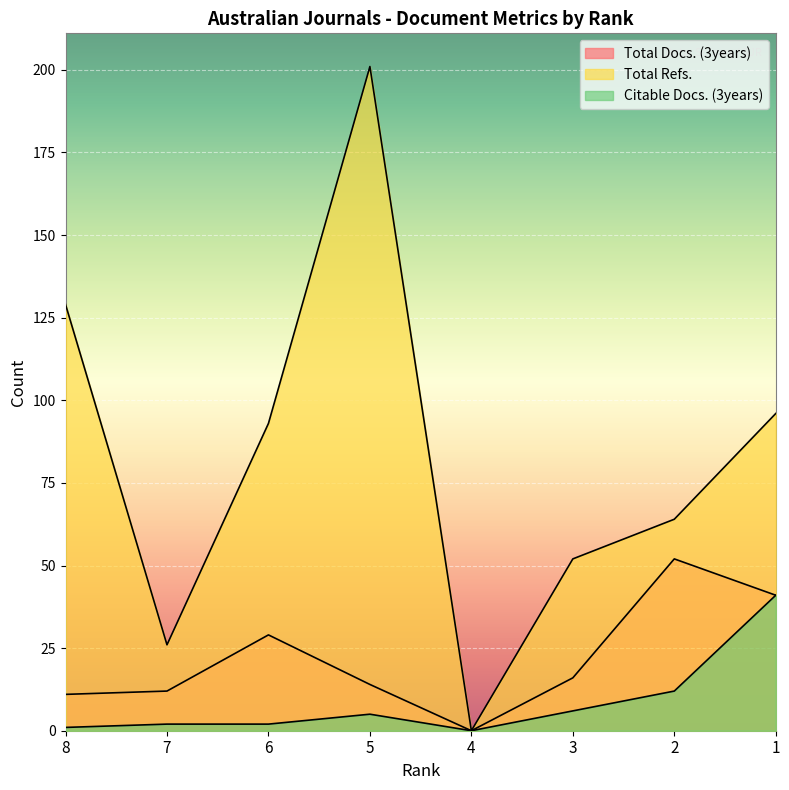

In Total Refs., how many points are lower than both neighbors (excluding endpoints)?

2